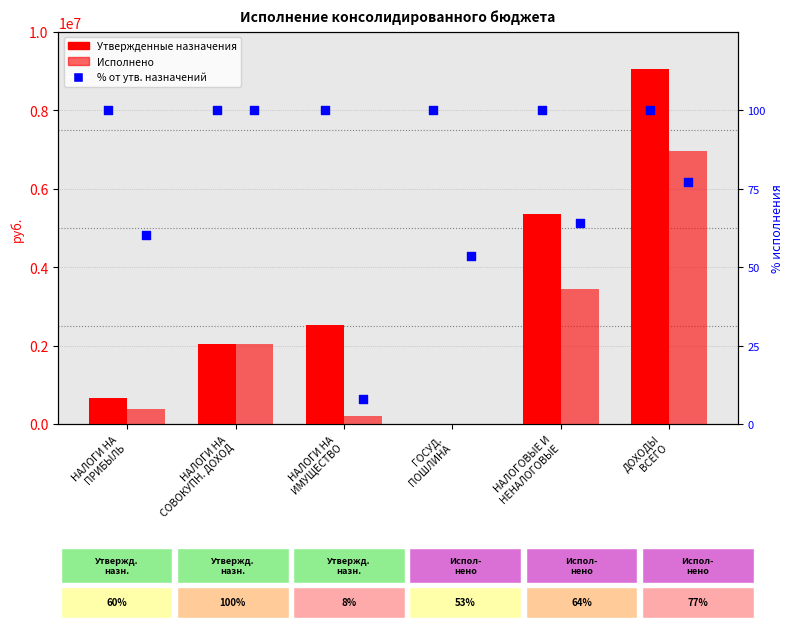

Which series has the widest spread of Y values?

Утвержденные назначения